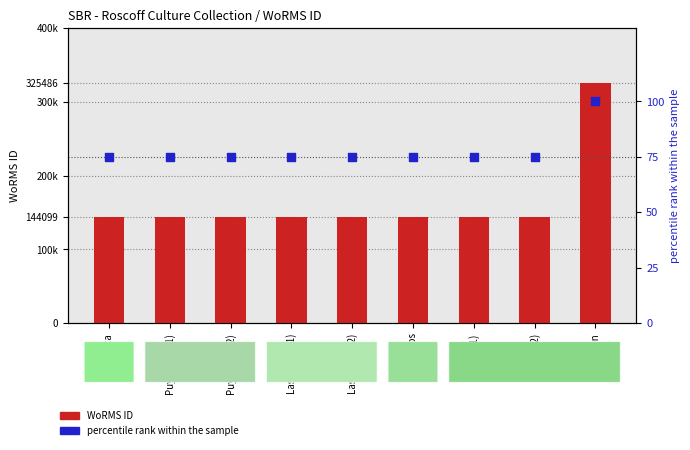

At which category is the sum across all series the highest?

Cameron